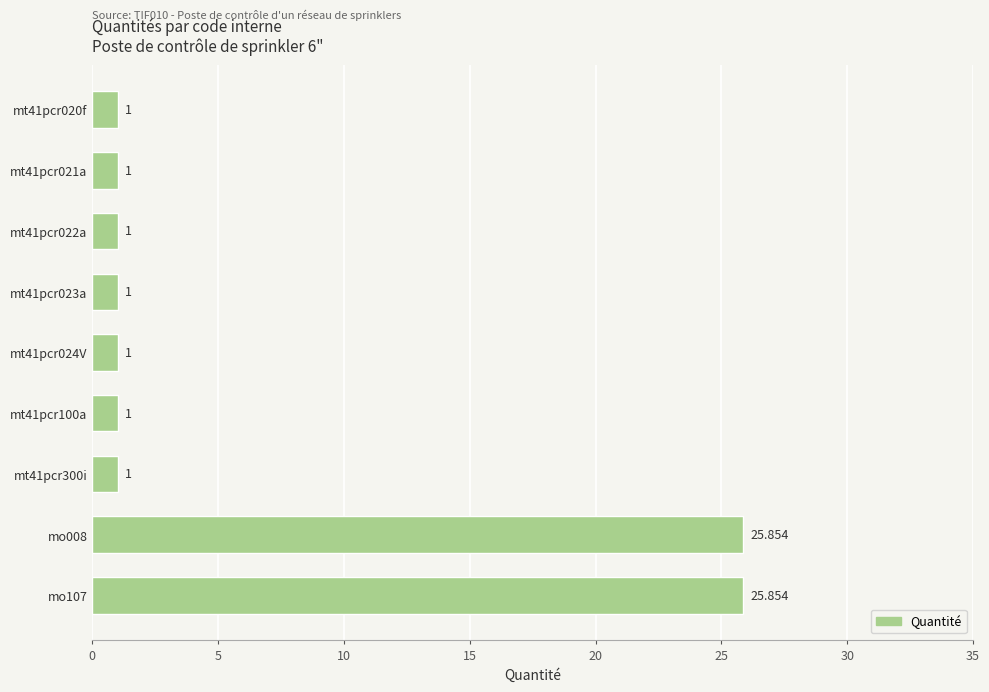

What is the difference between the maximum and minimum values?

24.9